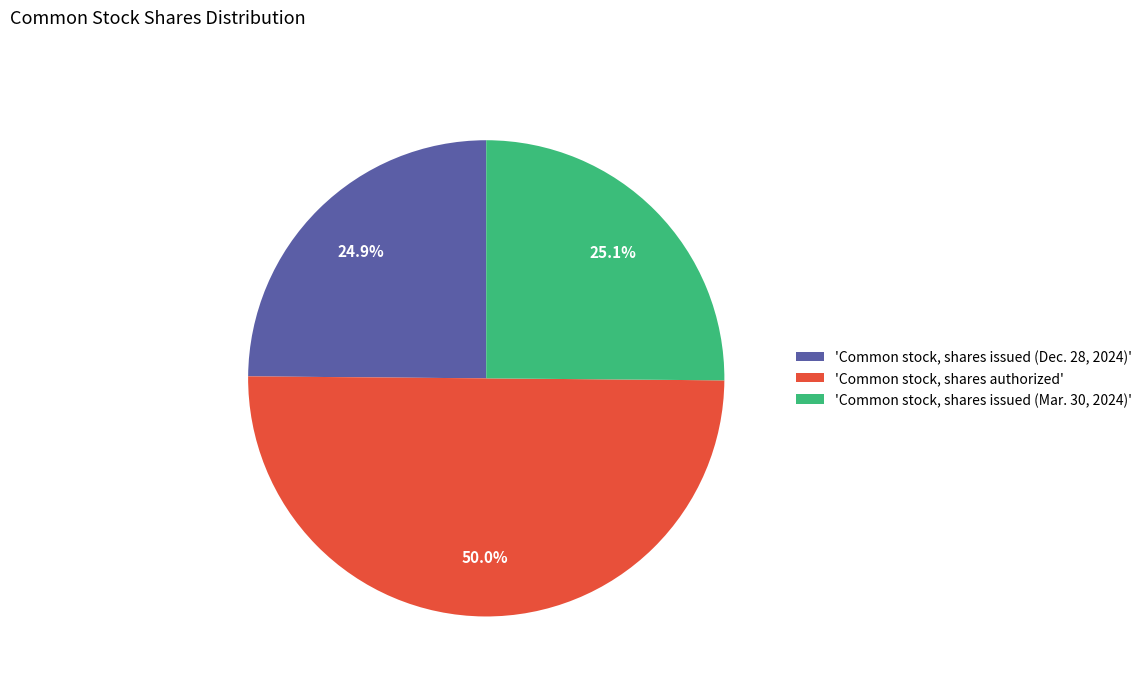

Which has a higher value, 'Common stock, shares issued (Dec. 28, 2024)' or 'Common stock, shares authorized'?

'Common stock, shares authorized'